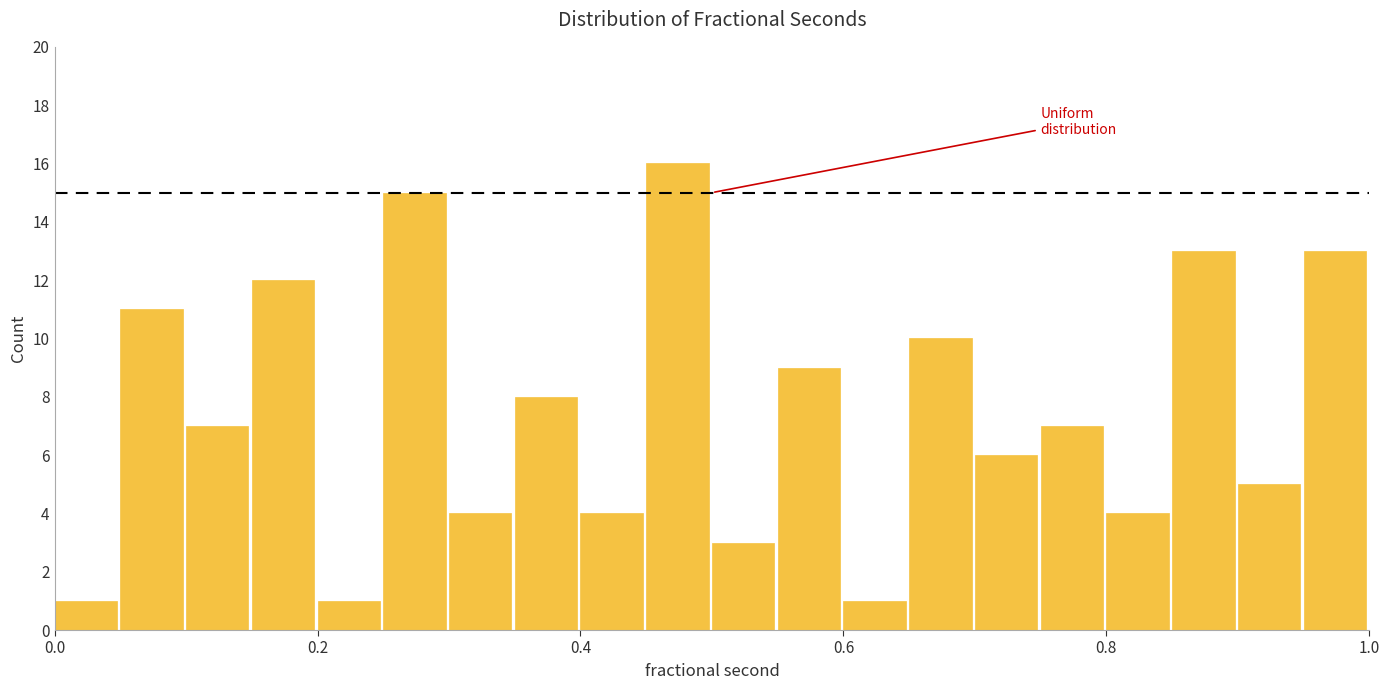

Around what value on the x-axis is the tallest bar? Give the approximate position of its centre, as read against the axis.

0.48